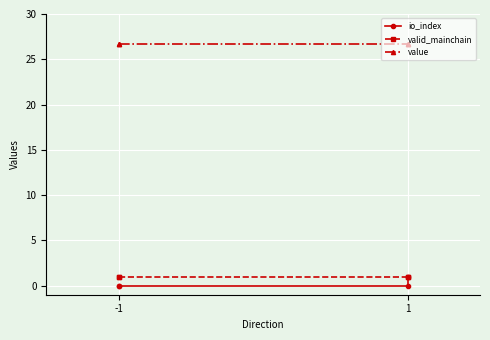

At which label does valid_mainchain reach its minimum?

-1